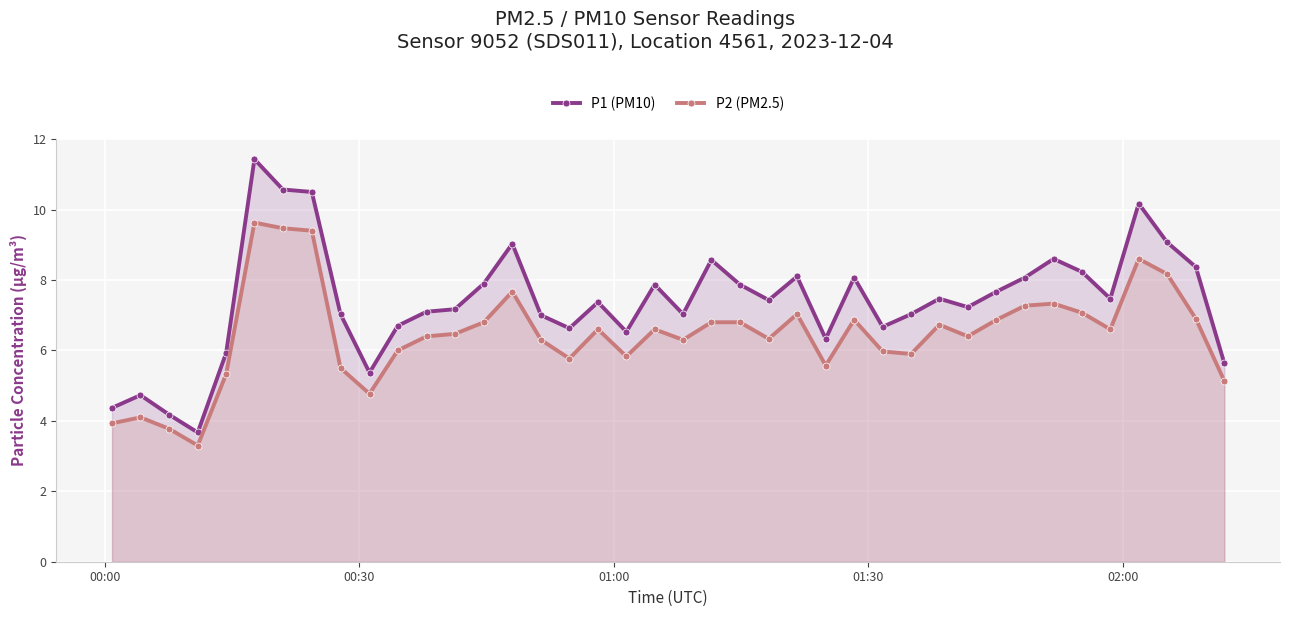

True or false: P1 (PM10) has more than 2 interior local peaks.

True